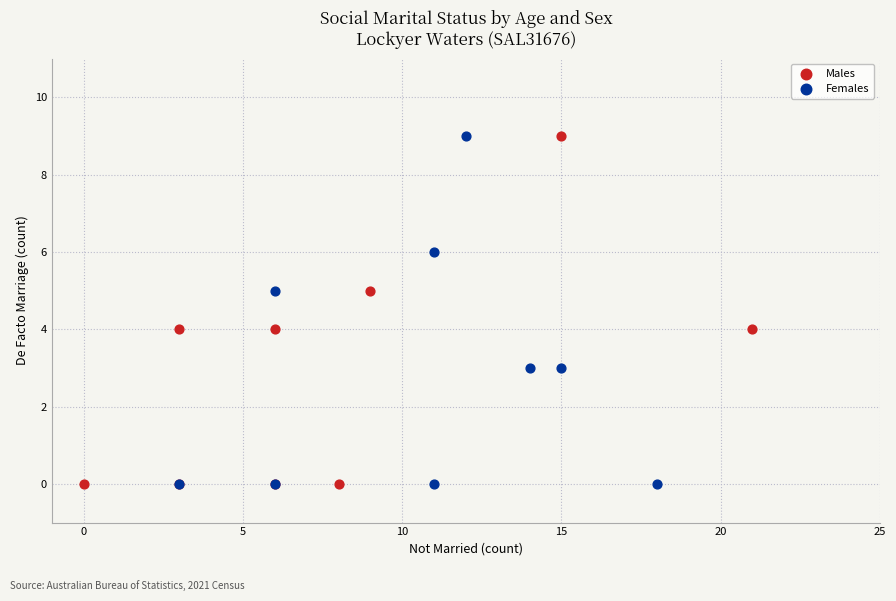

What are all the series names shown in the legend?

Males, Females